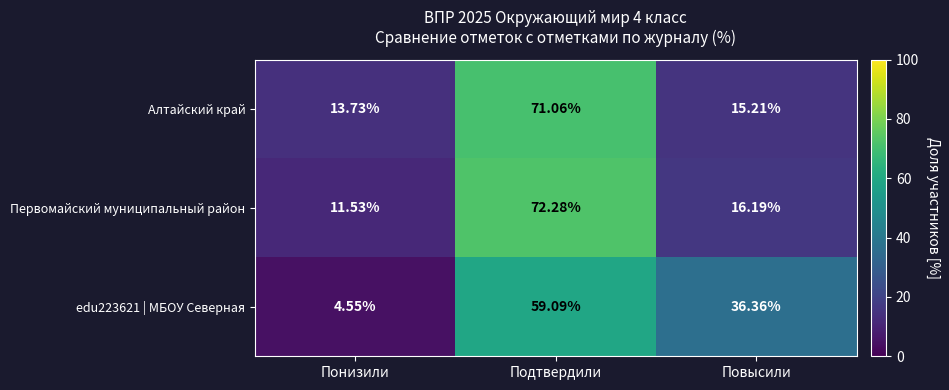

Which series has the largest range (max minus min)?

Первомайский муниципальный район